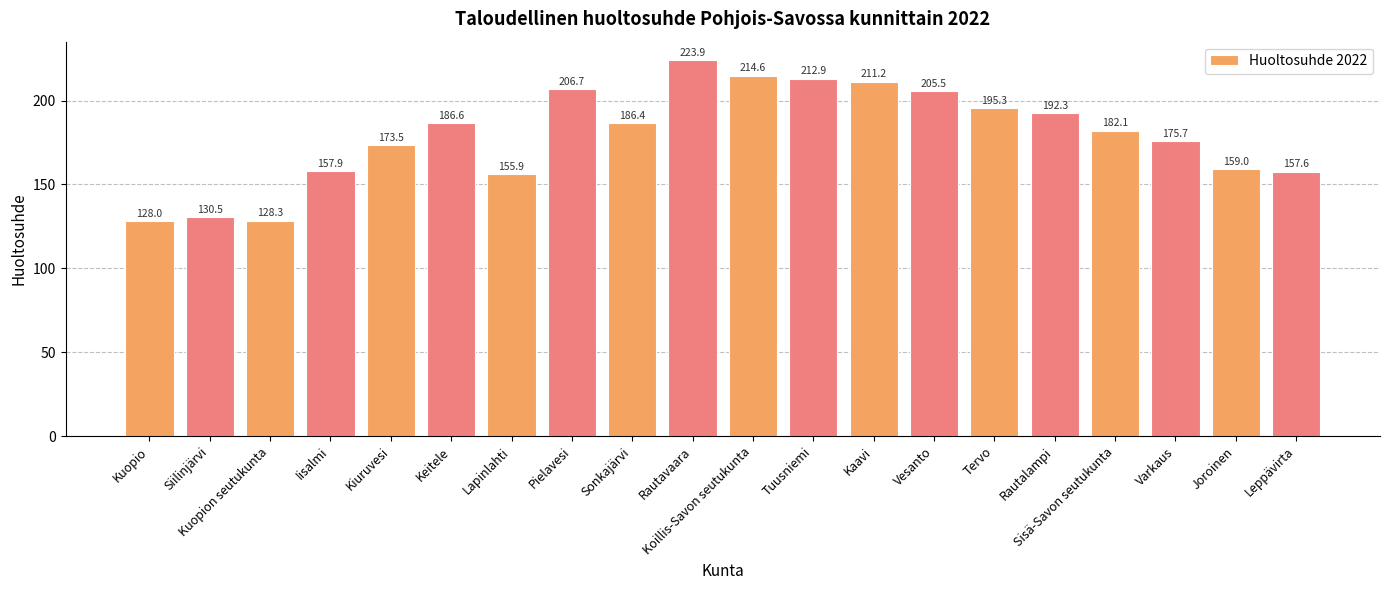

Is it true that the value at Tuusniemi is 124.1?

False